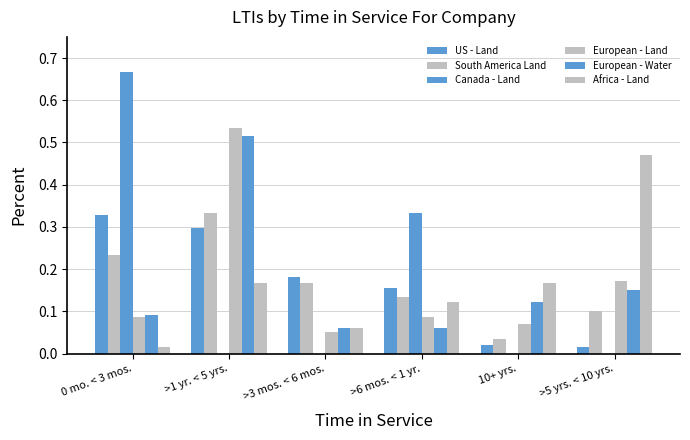

What position from the right is >3 mos. < 6 mos.?

4